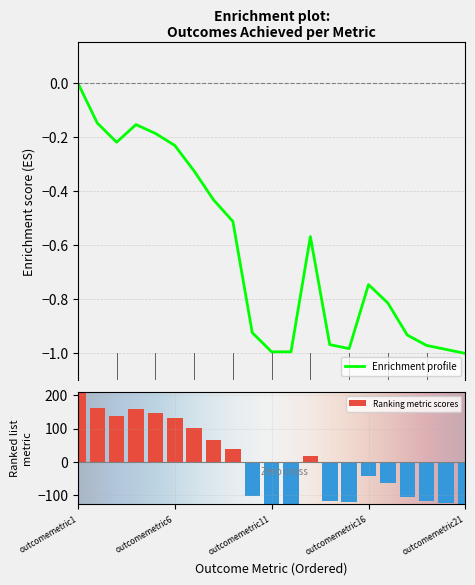

Does the chart contain stacked bars?

No